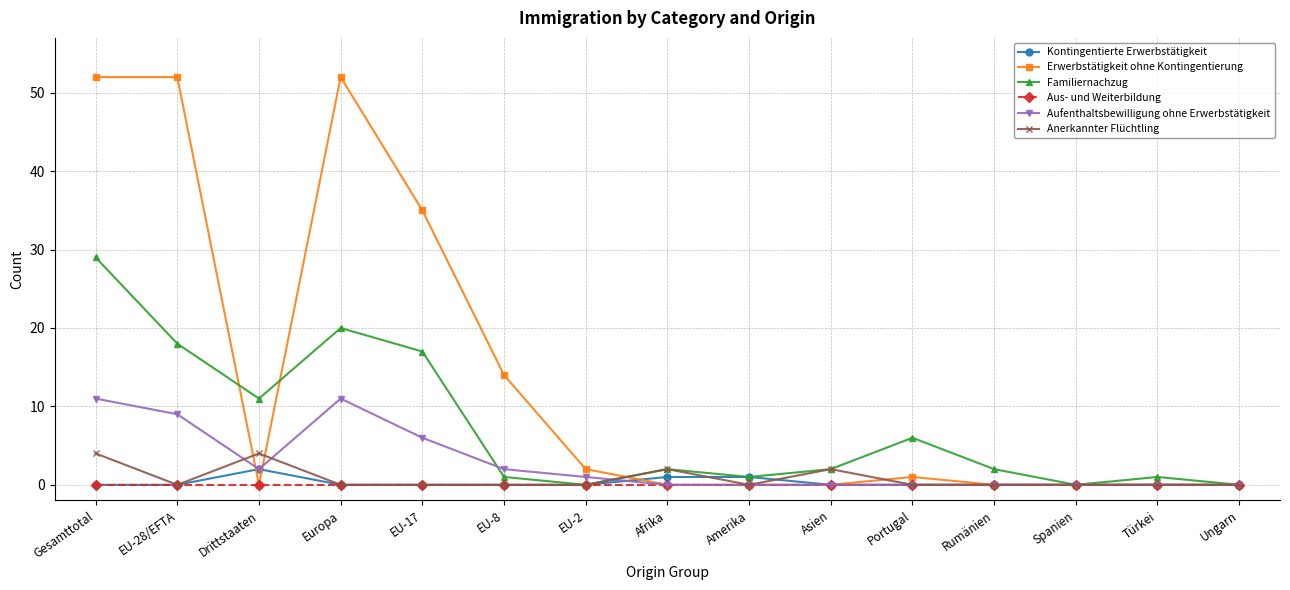

What is the maximum value for Familiernachzug?

29